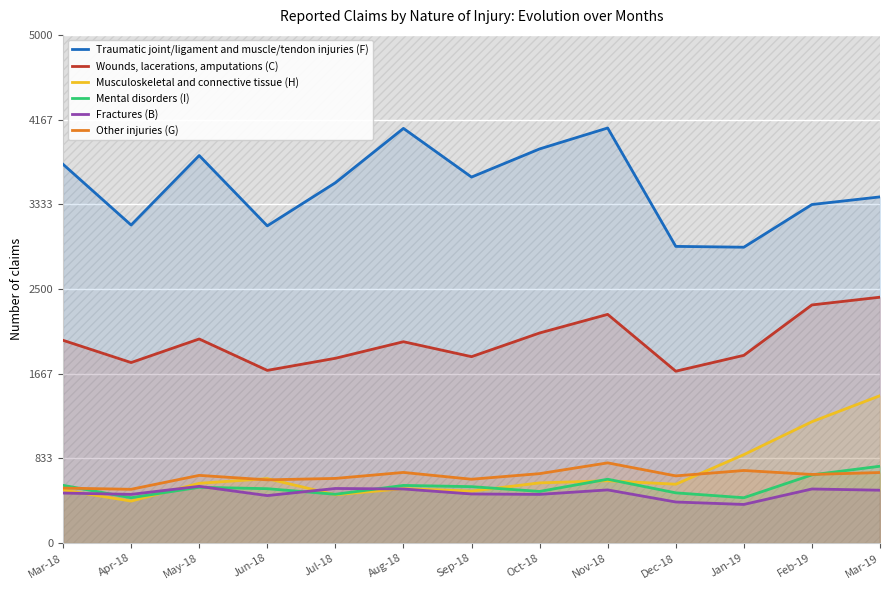

In Traumatic joint/ligament and muscle/tendon injuries (F), how many points are higher than both neighbors (excluding endpoints)?

3